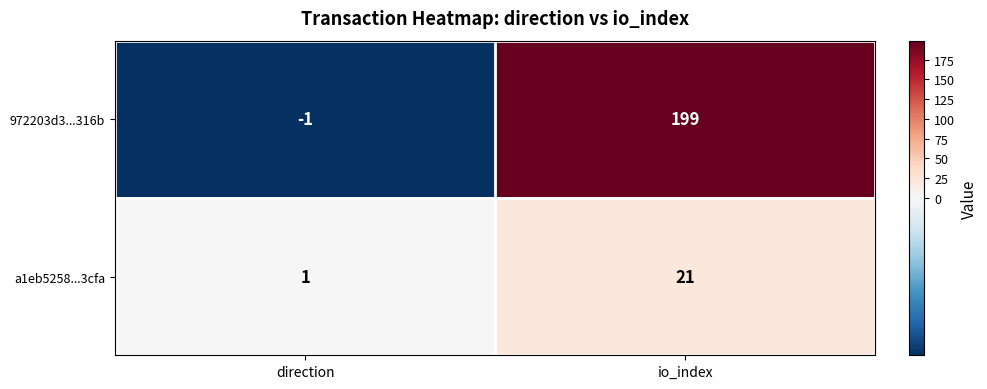

Is the value of a1eb5258...3cfa at io_index greater than the value of 972203d3...316b at io_index?

No